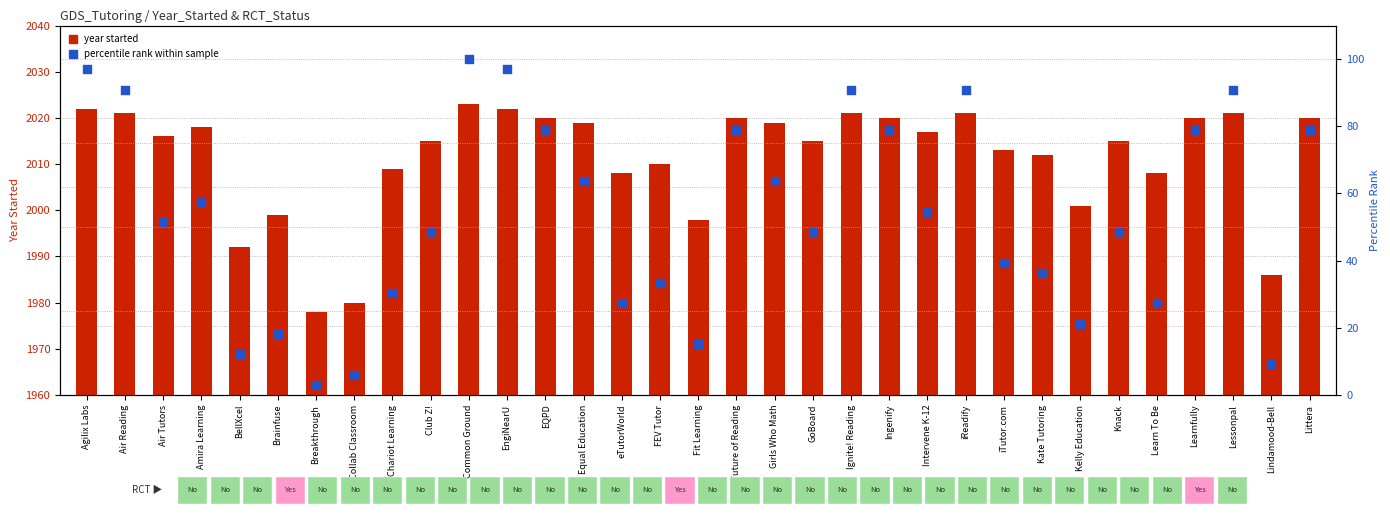

Is the value of percentile rank at Learn To Be greater than the value of year started at Equal Education?

No